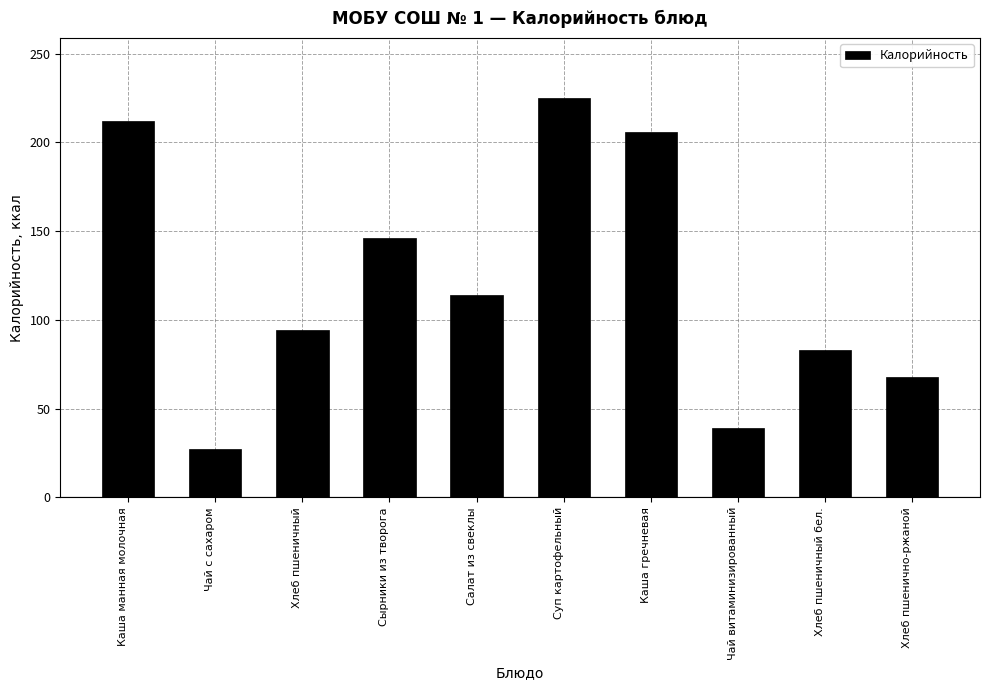

Reading left to right, extract all data points from this chart.

Каша манная молочная=212	Чай с сахаром=27	Хлеб пшеничный=94	Сырники из творога=146	Салат из свеклы=114	Суп картофельный=225	Каша гречневая=206	Чай витаминизированный=39	Хлеб пшеничный бел.=83	Хлеб пшенично-ржаной=68